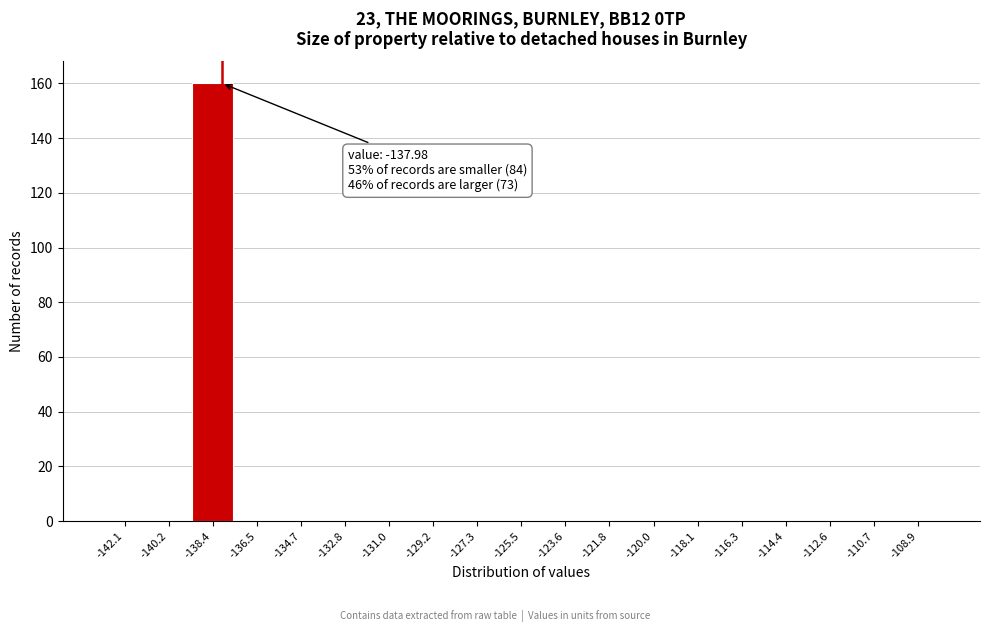

Over which range of the x-axis is the bar tallest?

-139.2 to -137.4